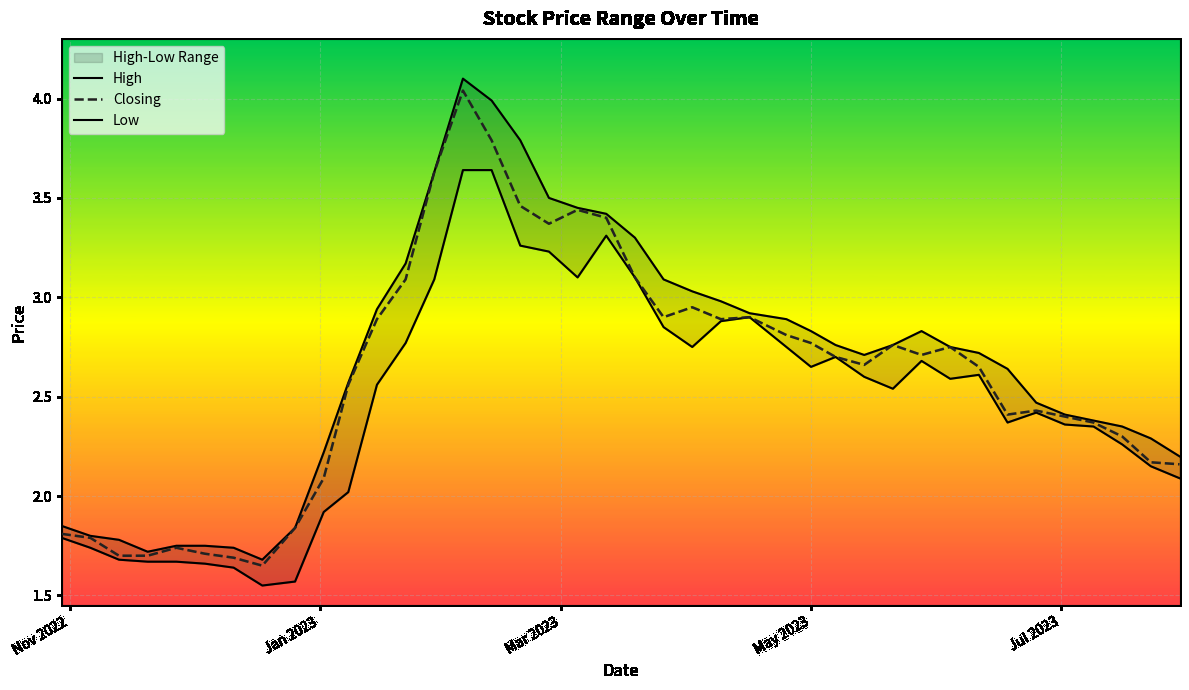

Reading left to right, extract all data points from this chart.

High: 1.9	1.8	1.8	1.7	1.8	1.8	1.7	1.7	1.8	2.2	2.6	2.9	3.2	3.6	4.1	4.0	3.8	3.5	3.5	3.4	3.3	3.1	3.0	3.0	2.9	2.9	2.8	2.8	2.7	2.8	2.8	2.8	2.7	2.6	2.5	2.4	2.4	2.4	2.3	2.2
Closing: 1.8	1.8	1.7	1.7	1.7	1.7	1.7	1.6	1.8	2.1	2.6	2.9	3.1	3.6	4.0	3.8	3.5	3.4	3.4	3.4	3.1	2.9	3.0	2.9	2.9	2.8	2.8	2.7	2.7	2.8	2.7	2.8	2.6	2.4	2.4	2.4	2.4	2.3	2.2	2.2
Low: 1.8	1.7	1.7	1.7	1.7	1.7	1.6	1.6	1.6	1.9	2.0	2.6	2.8	3.1	3.6	3.6	3.3	3.2	3.1	3.3	3.1	2.9	2.8	2.9	2.9	2.8	2.6	2.7	2.6	2.5	2.7	2.6	2.6	2.4	2.4	2.4	2.4	2.3	2.1	2.1